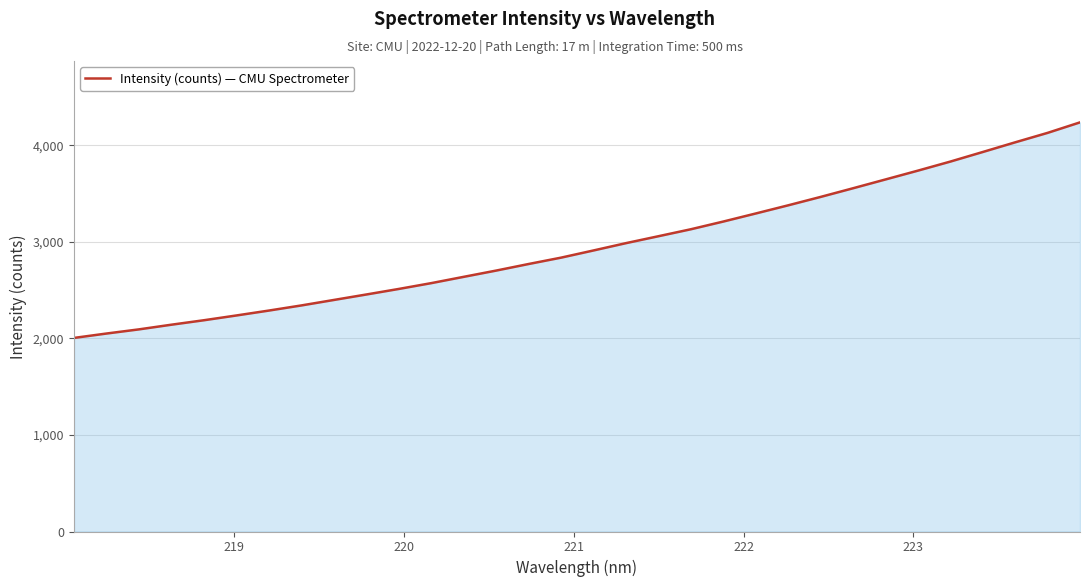

What is the minimum value shown in the chart?

2005.3